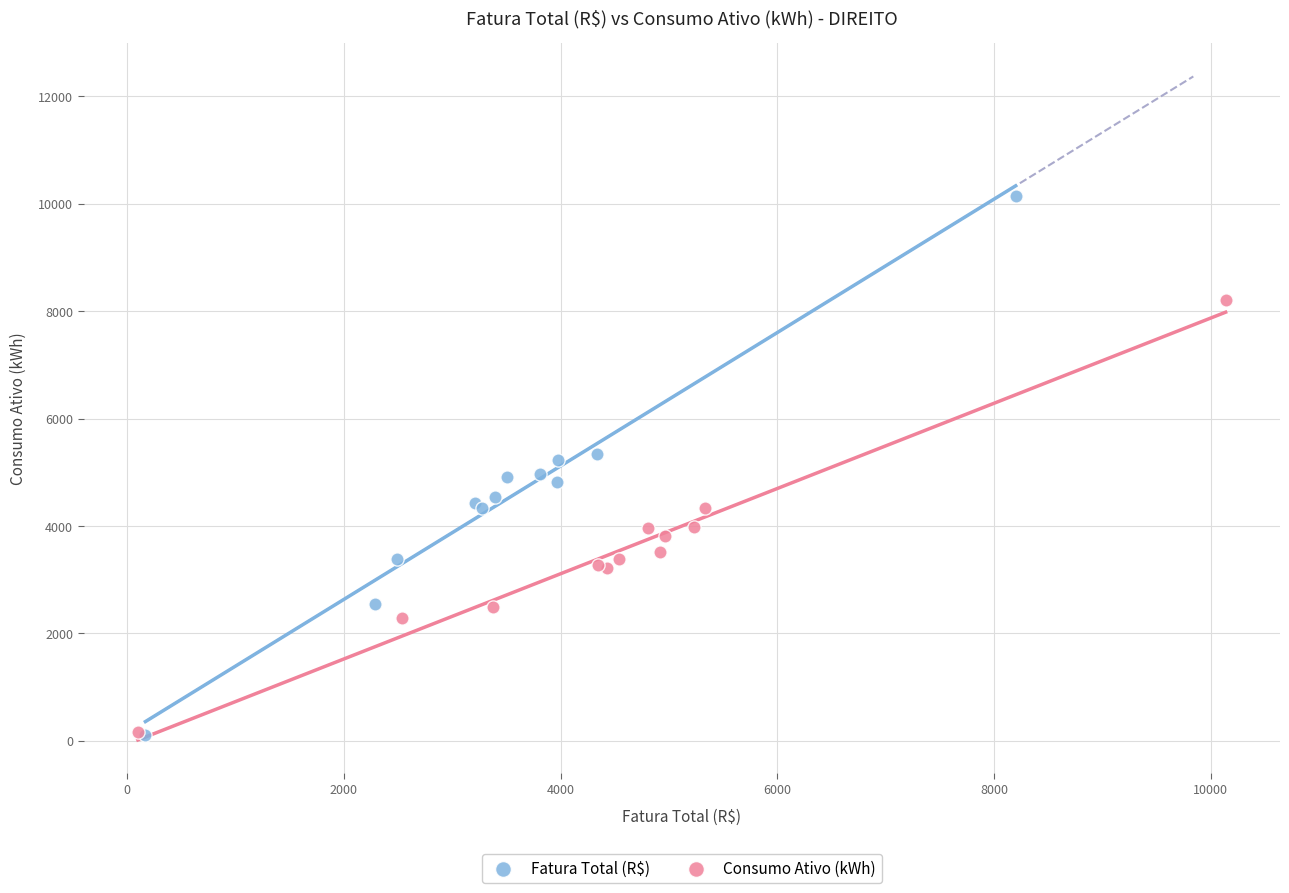

Which series reaches the maximum Y coordinate?

Fatura Total (R$)